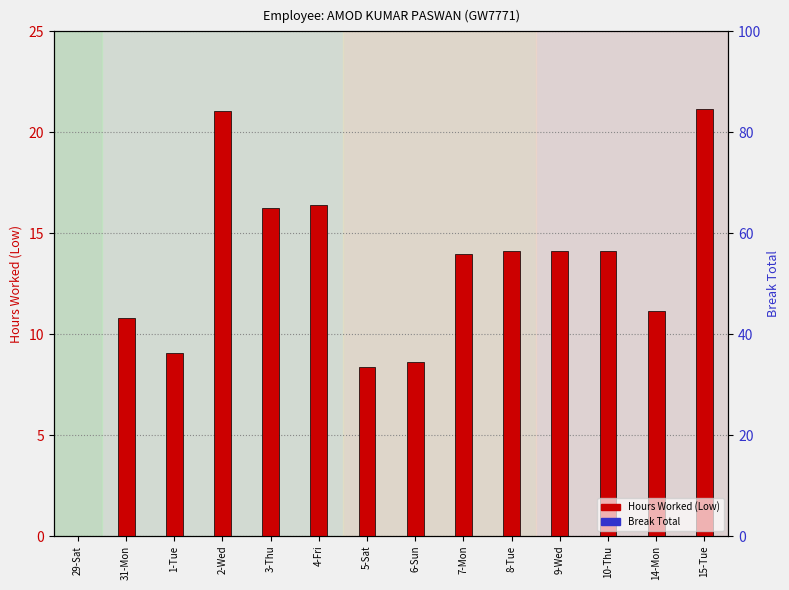

Where is Break Total nearest to the value 0?

29-Sat